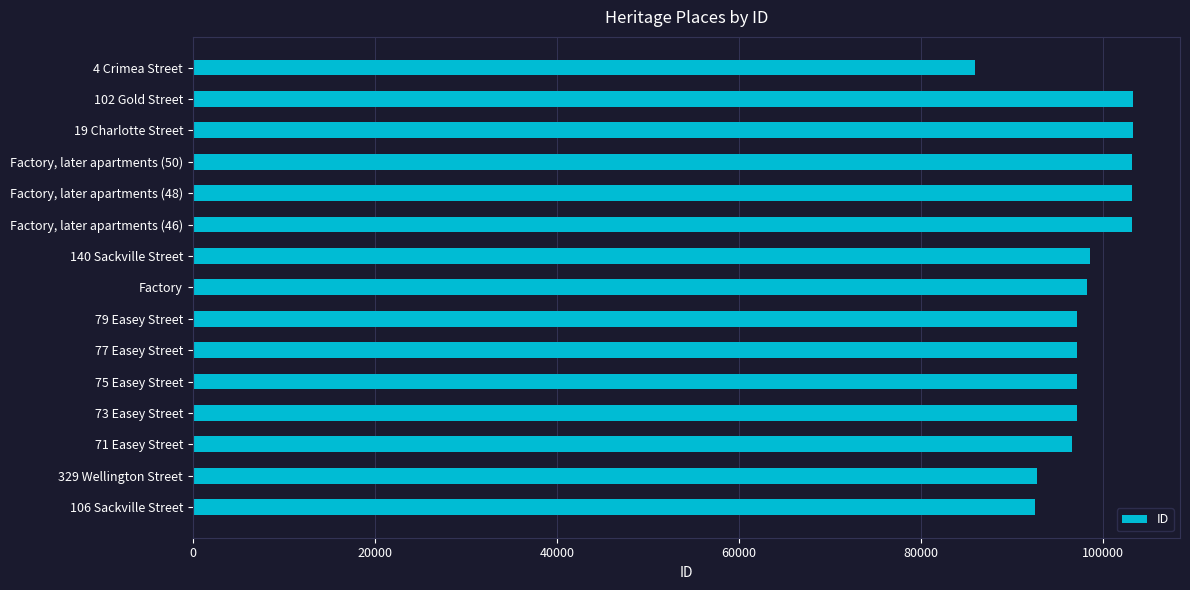

The value at 4 Crimea Street is 85925. True or false?

True